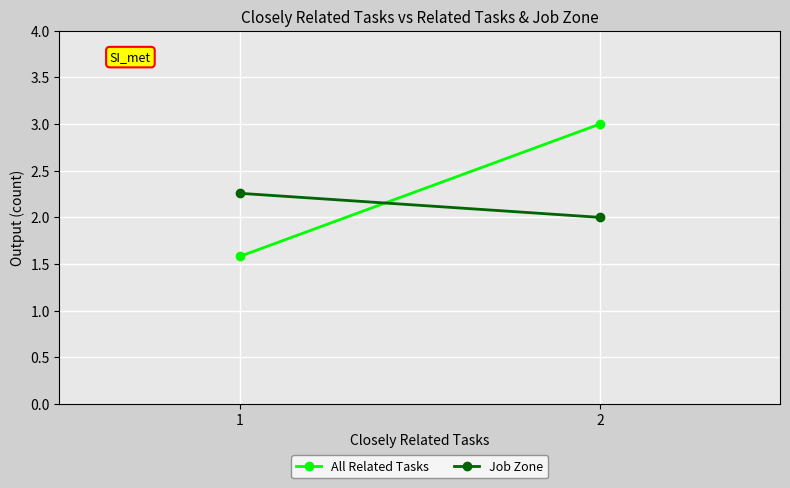

What is the maximum value for All Related Tasks?

3.0